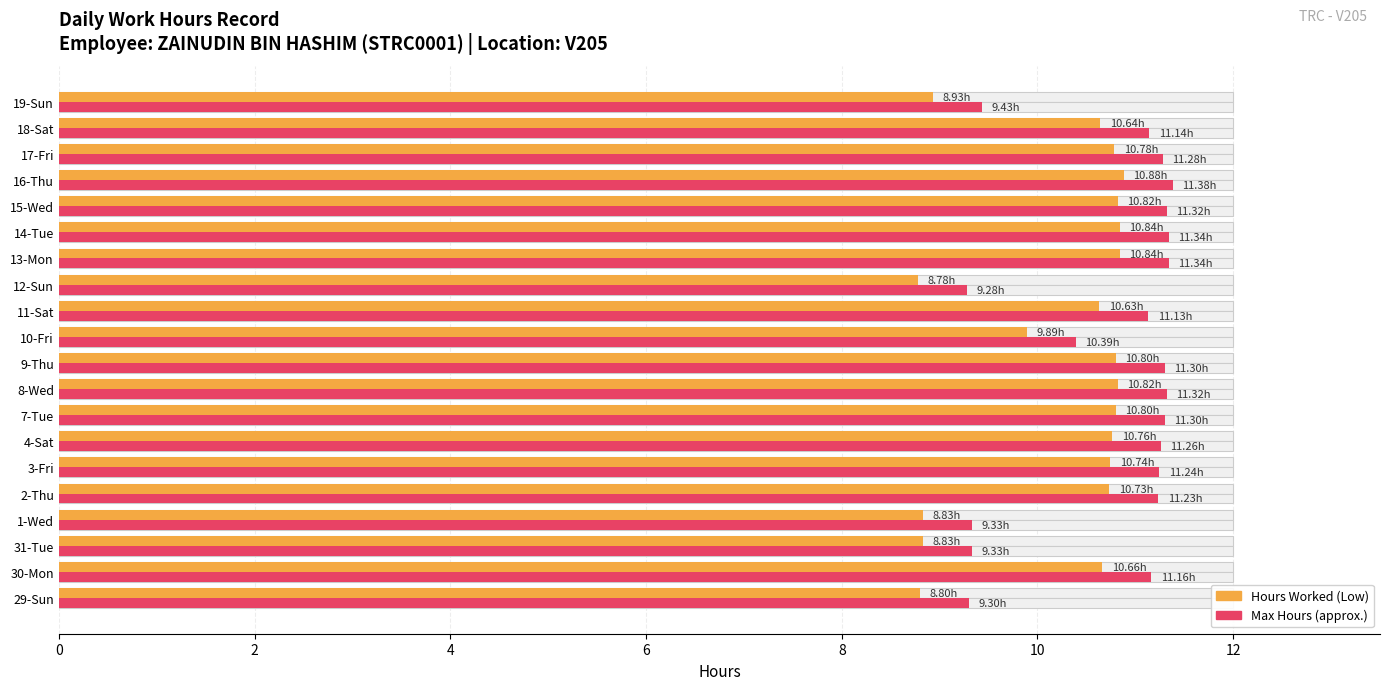

What is the difference between the second highest and minimum values in the Max Hours (approx.) series?

2.1